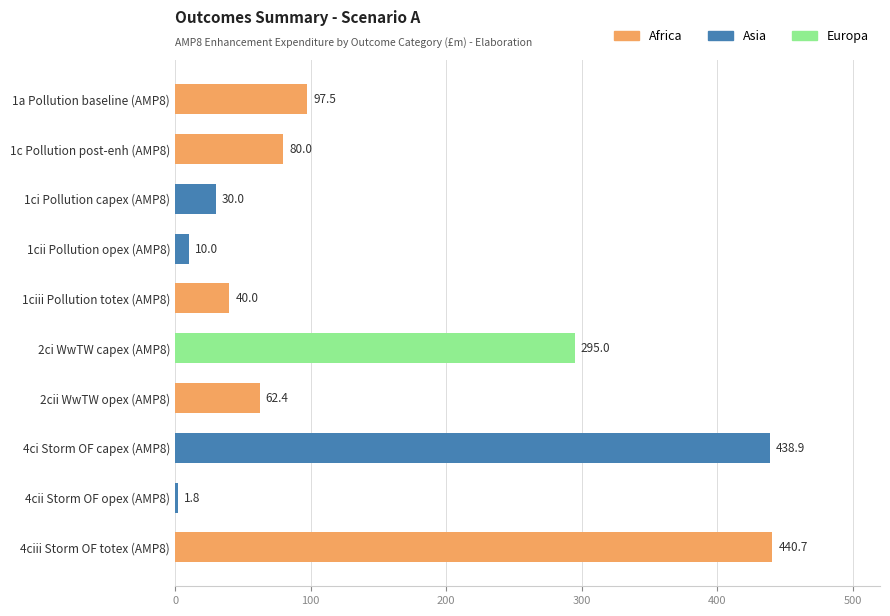

What is the ratio of the value at 4ciii Storm OF totex (AMP8) to the value at 4ci Storm OF capex (AMP8)?

1.0